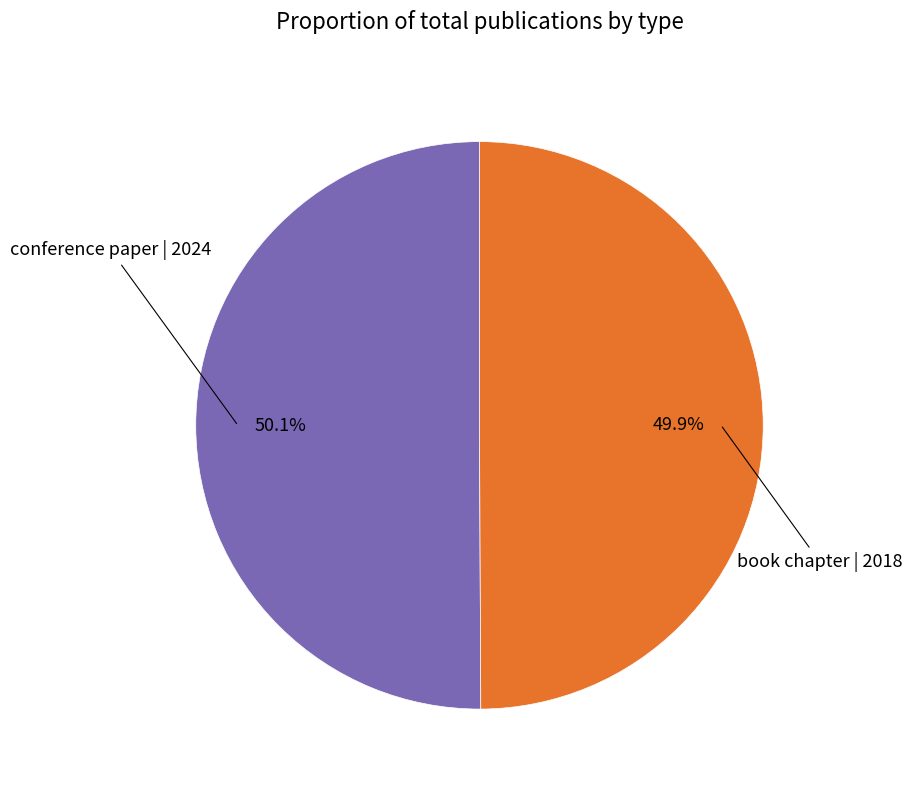

Does any single category account for the majority?

Yes